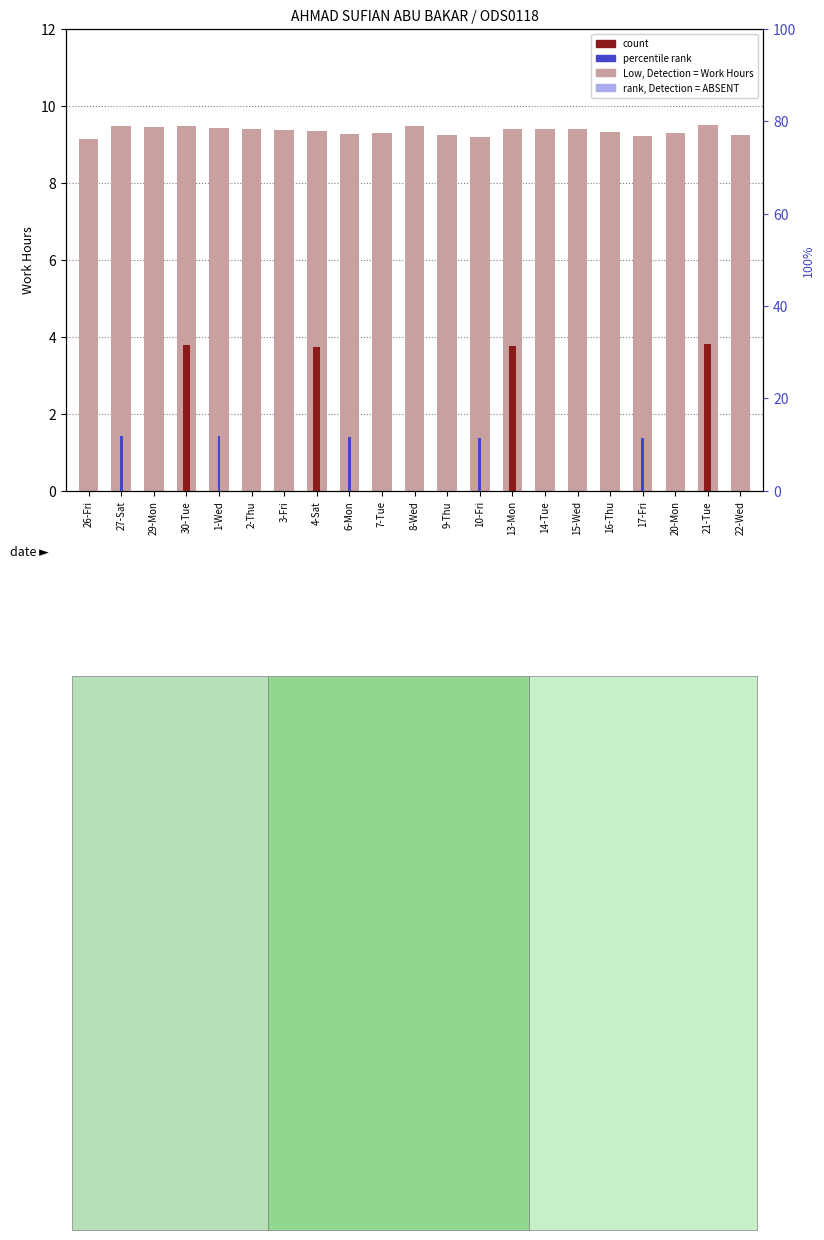

What is the smallest value displayed?

9.1